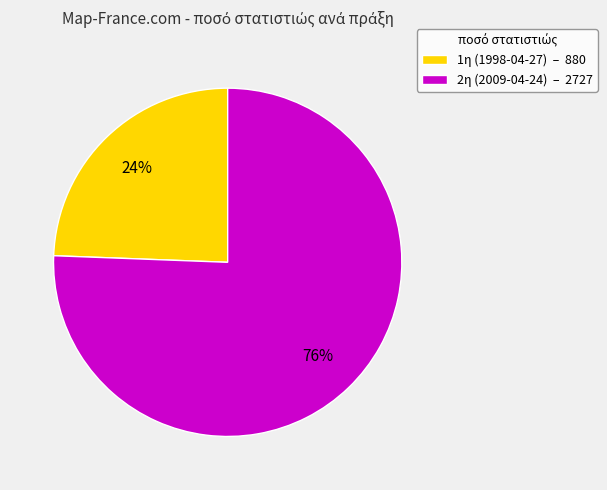

To the nearest percent, what is the combined percentage of 2η (2009-04-24) – 2727 and 1η (1998-04-27) – 880?

100%